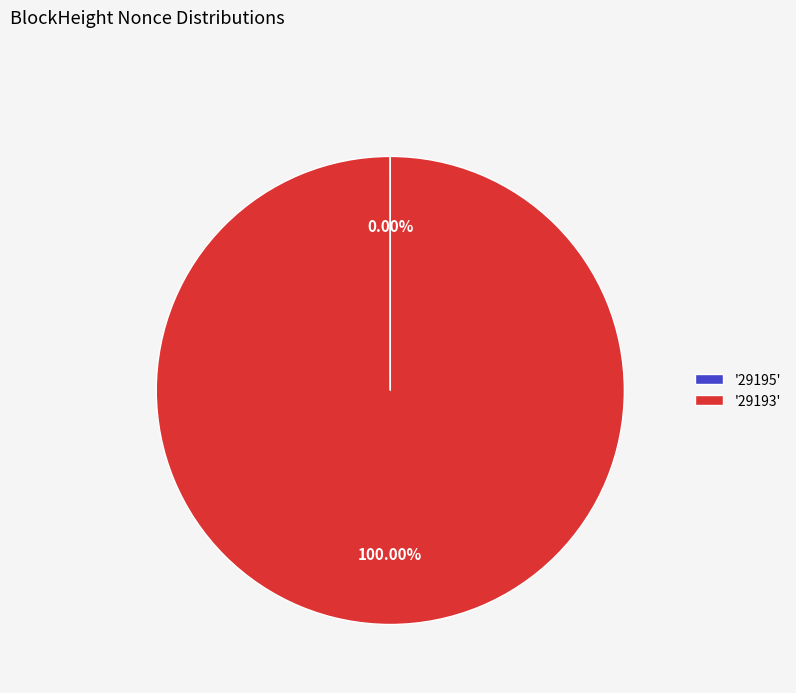

Is there any slice that represents more than half of the pie?

Yes